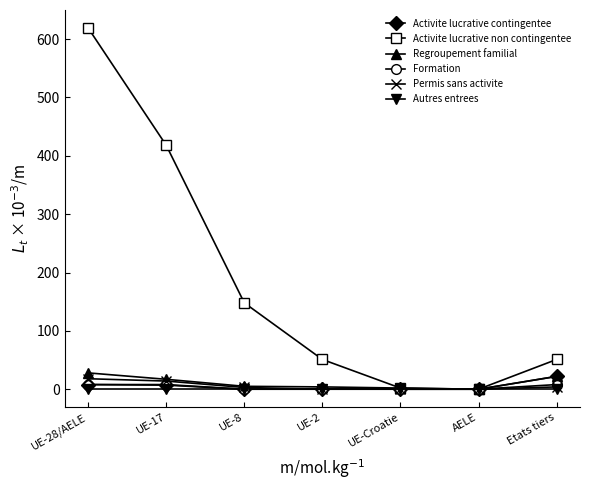

How many distinct data groups are displayed?

6